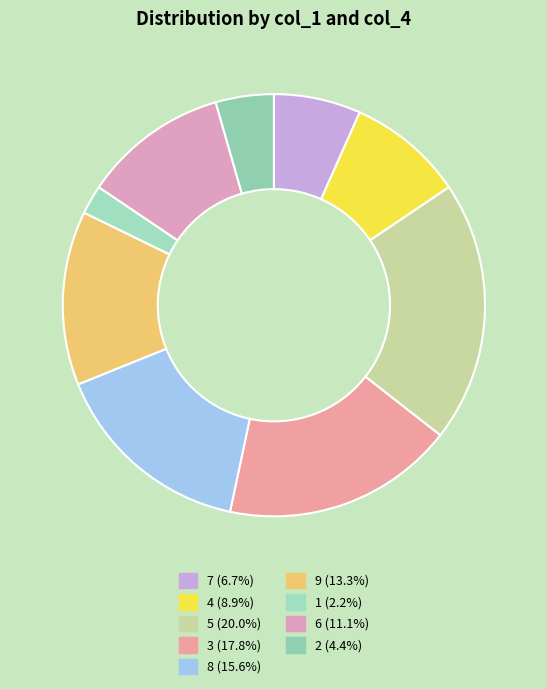

Is 5 the majority of the pie?

No